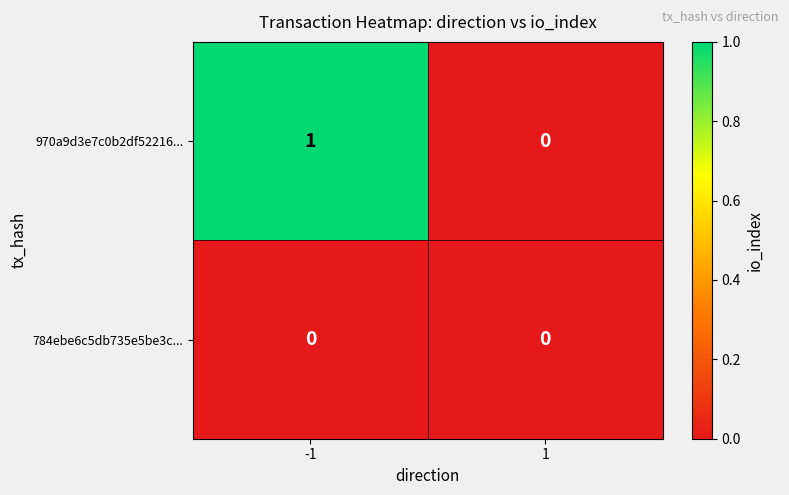

List the series in order of their peak value, lowest first.

784ebe6c5db735e5be3c..., 970a9d3e7c0b2df52216...